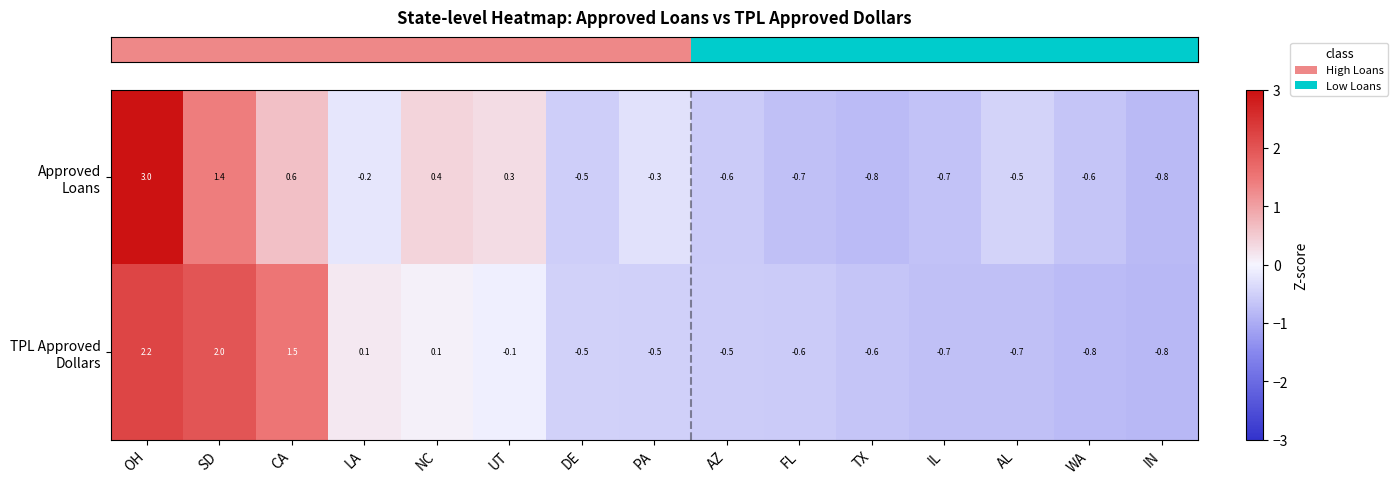

What is the total value across all series at UT?

0.2